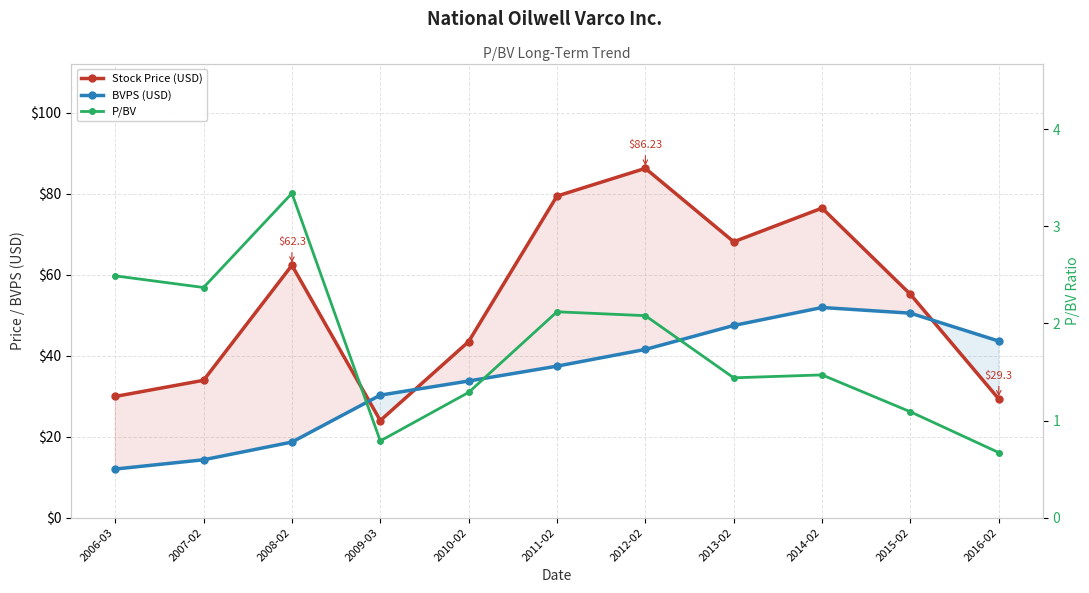

True or false: BVPS (USD) has a value of 14.3 at 2007-02.

True